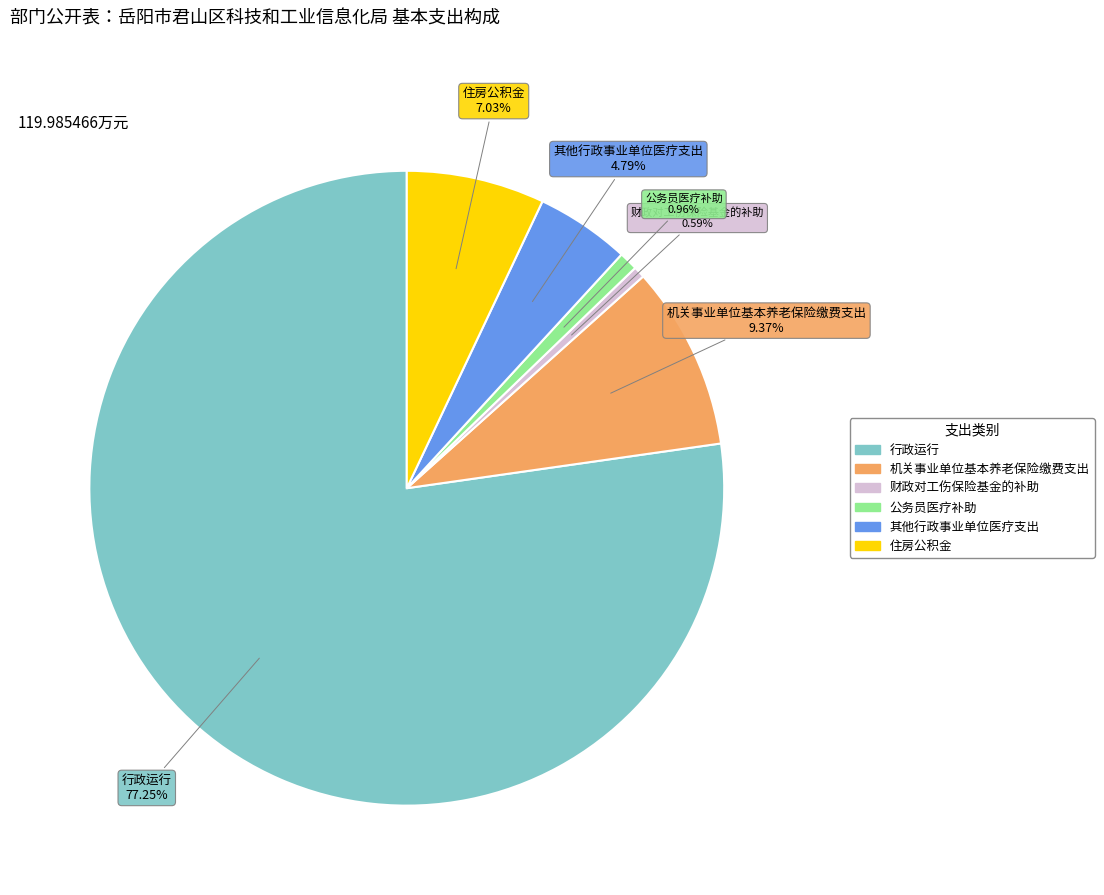

Count the number of slices in the pie.

6